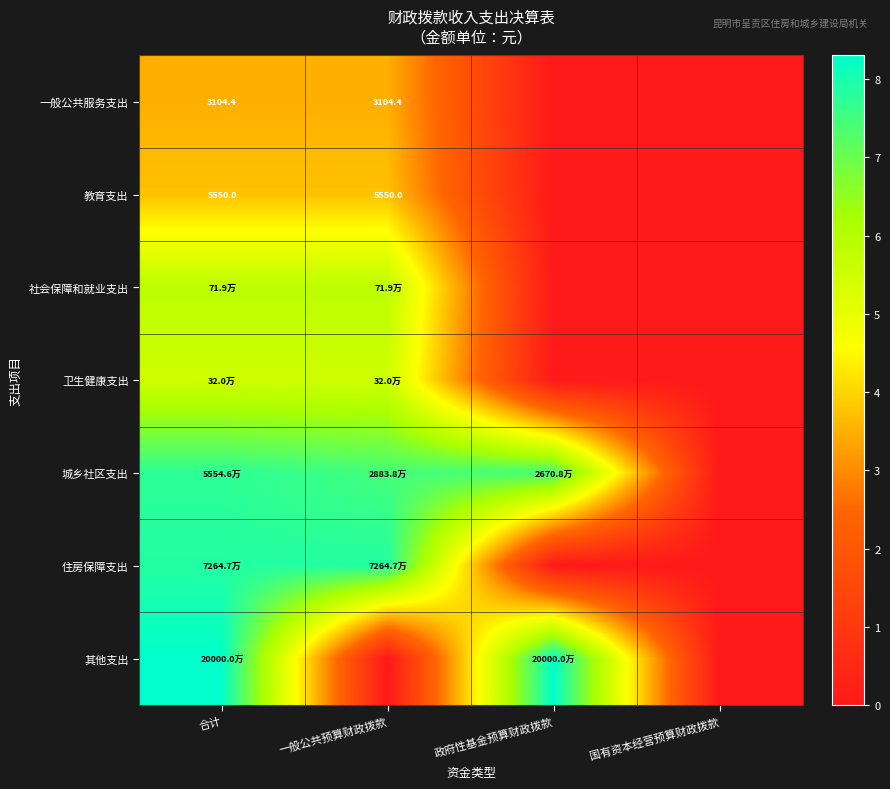

What is the total value across all series at 政府性基金预算财政拨款?

15.7